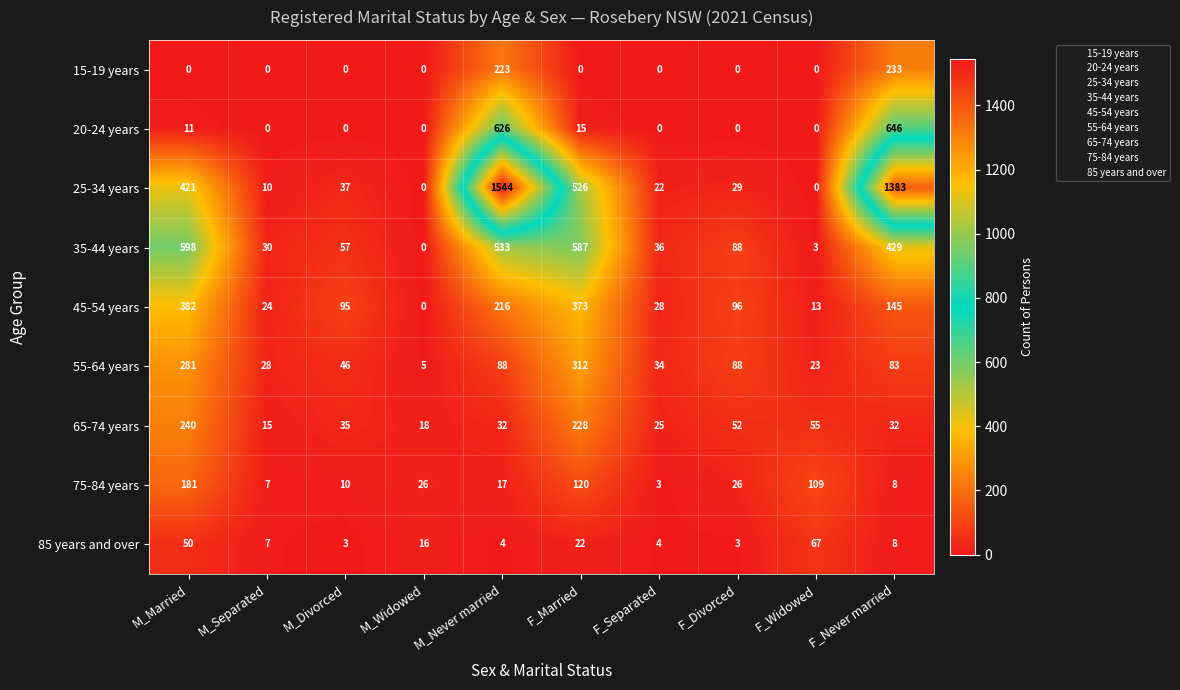

At how many categories does at least one series exceed 771?

2